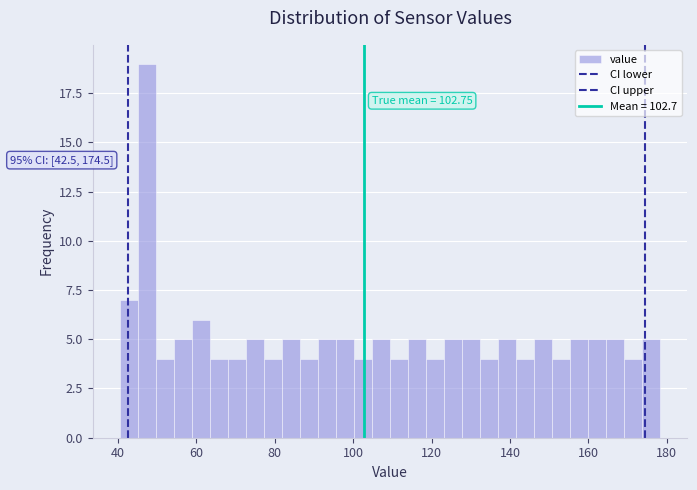

Around what value on the x-axis is the tallest bar? Give the approximate position of its centre, as read against the axis.

48